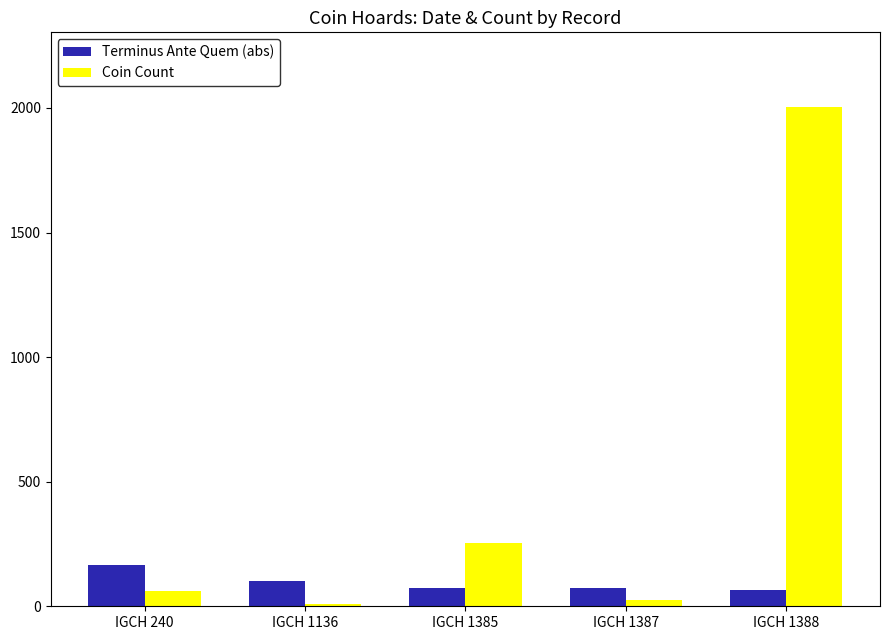

Which series has the widest spread of values?

Coin Count